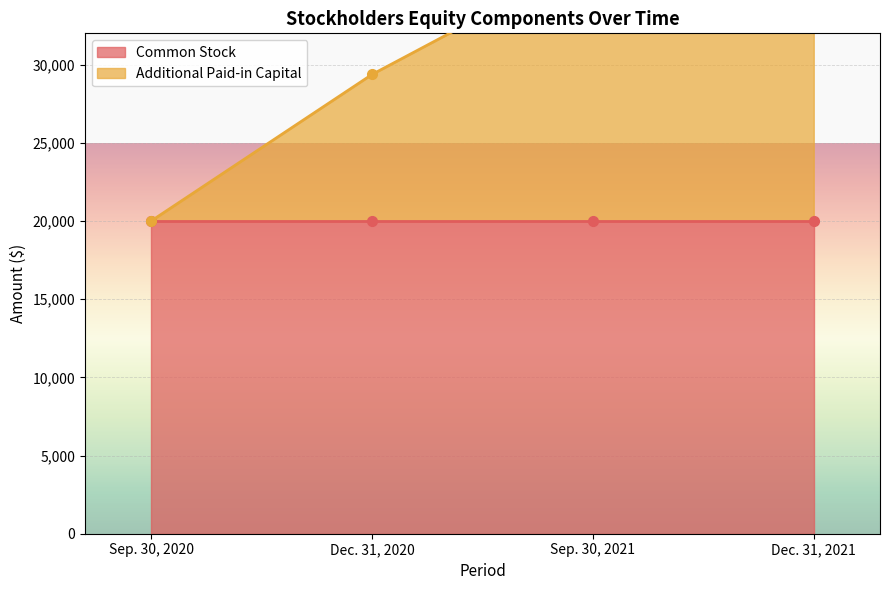

Rank the categories by value from lowest to highest.

Sep. 30, 2020, Dec. 31, 2020, Sep. 30, 2021, Dec. 31, 2021